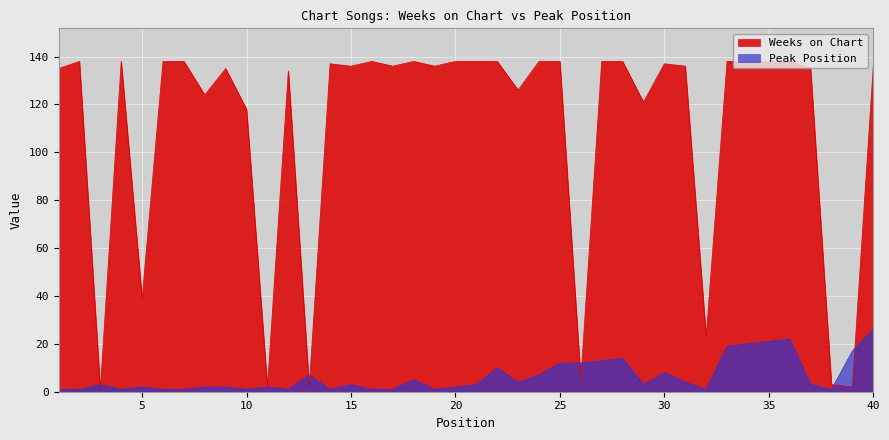

How many data points in Weeks on Chart are above 136?

19